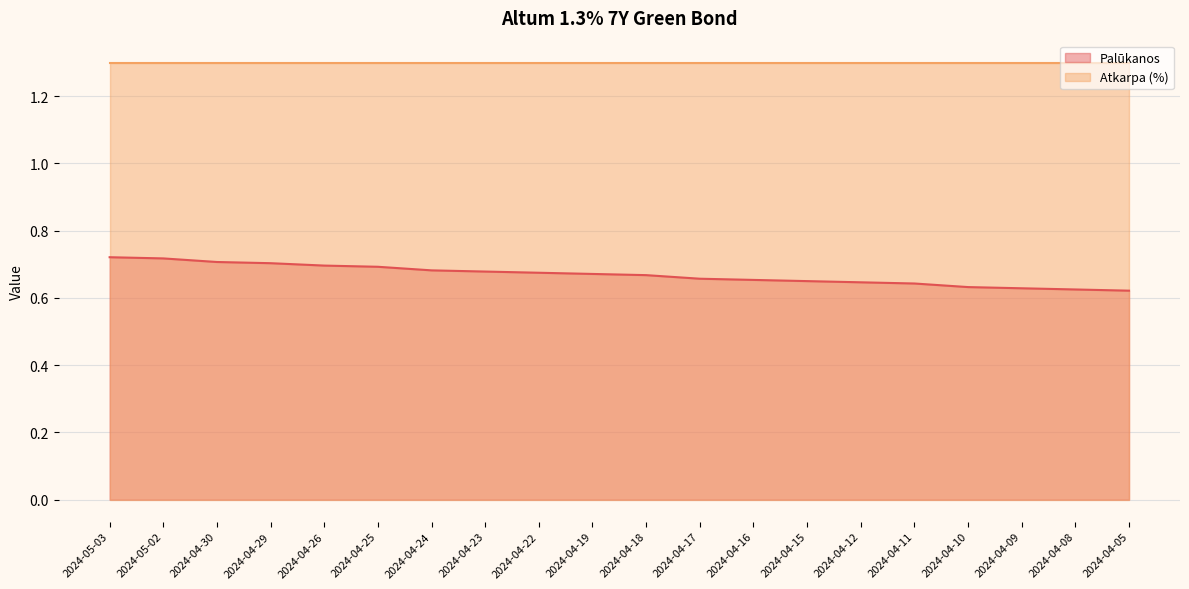

How many lines are shown in the chart?

2